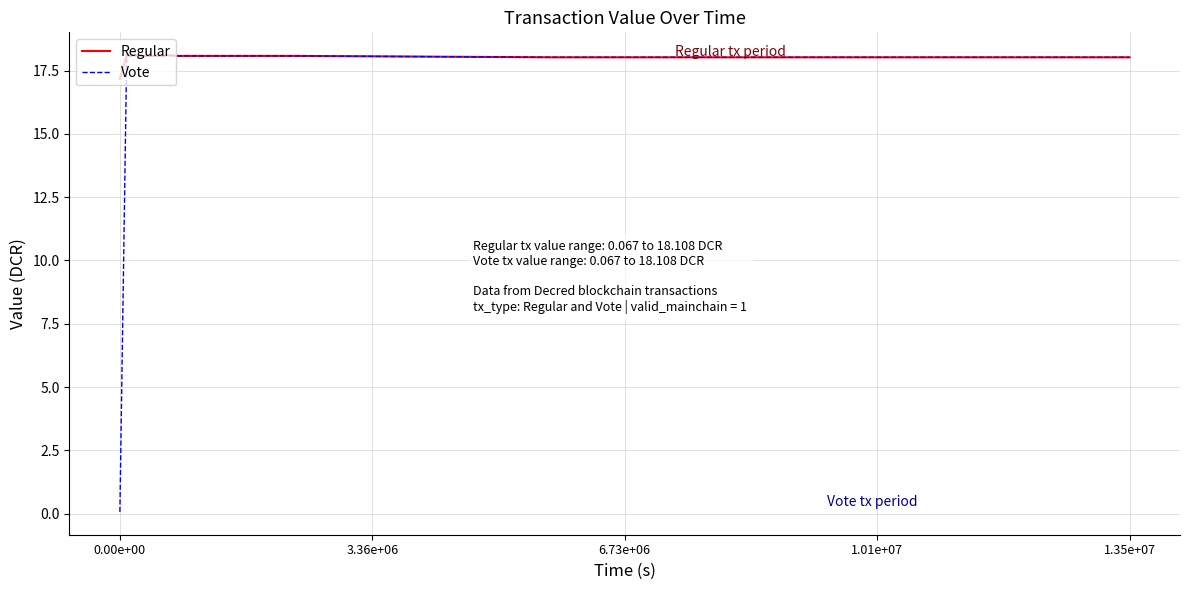

List the series in order of their overall mean, highest first.

Regular, Vote